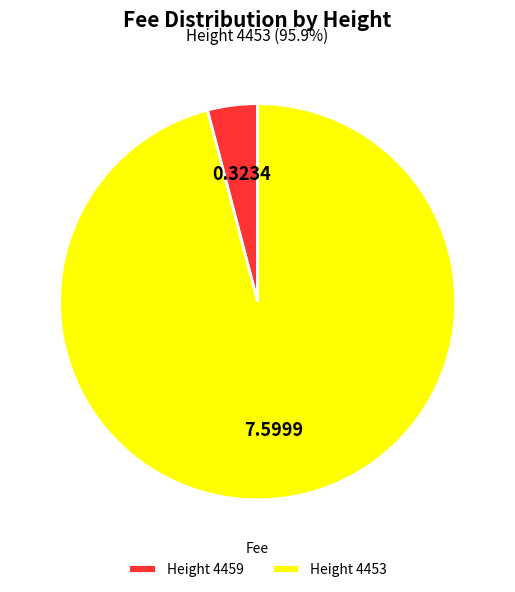

Is the sum of Height 4459 and Height 4453 greater than half?

Yes